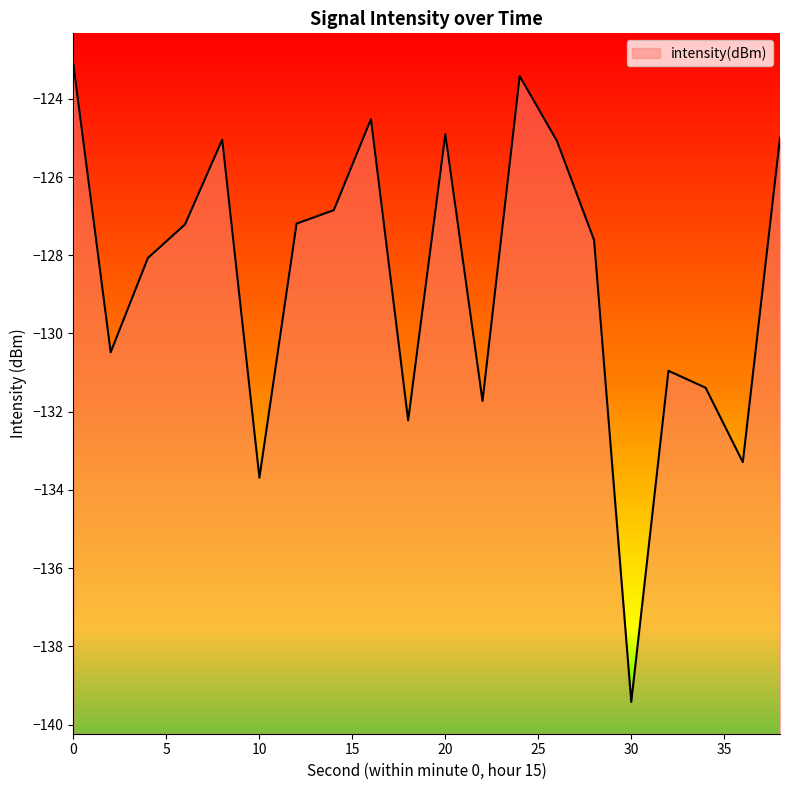

Reading right to left, list all the values displayed in this chart.

38=-125.0	36=-133.3	34=-131.4	32=-131.0	30=-139.4	28=-127.6	26=-125.1	24=-123.4	22=-131.7	20=-124.9	18=-132.2	16=-124.5	14=-126.8	12=-127.2	10=-133.7	8=-125.0	6=-127.2	4=-128.1	2=-130.5	0=-123.1